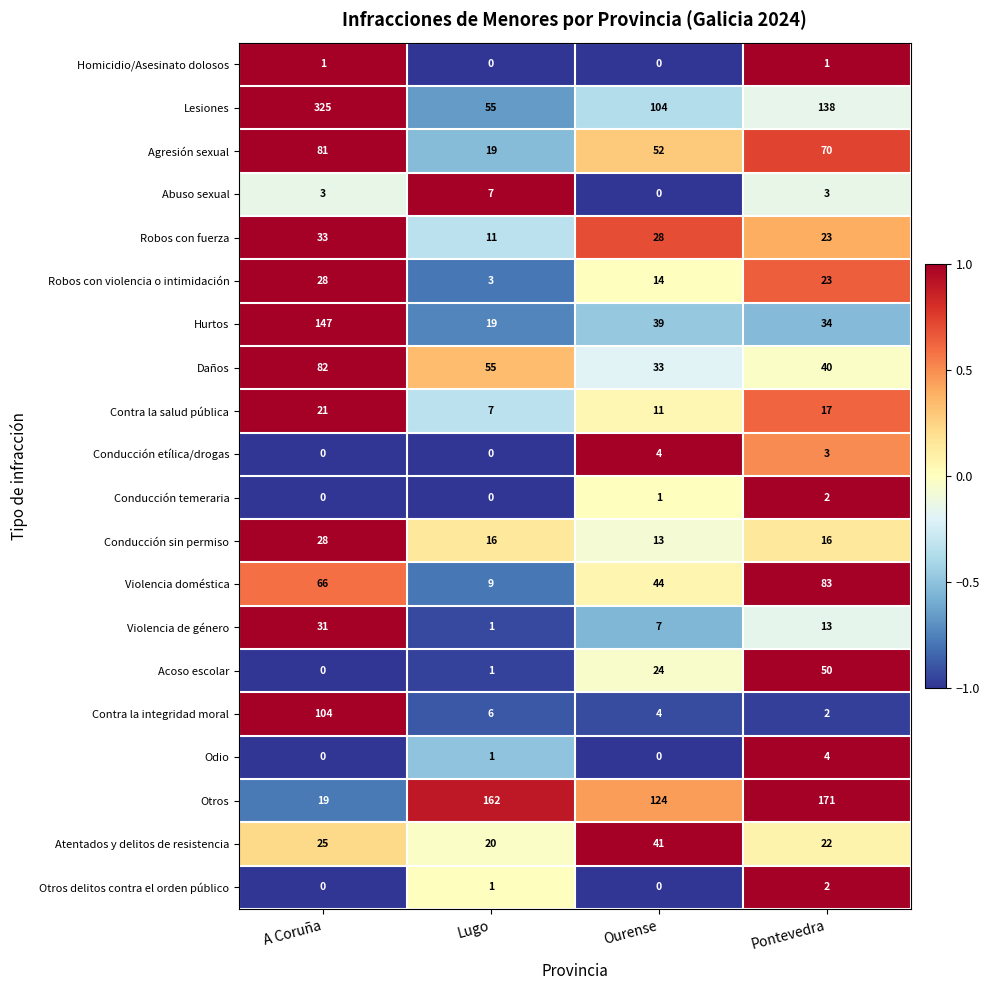

Is it true that Hurtos equals 34 at Pontevedra?

True